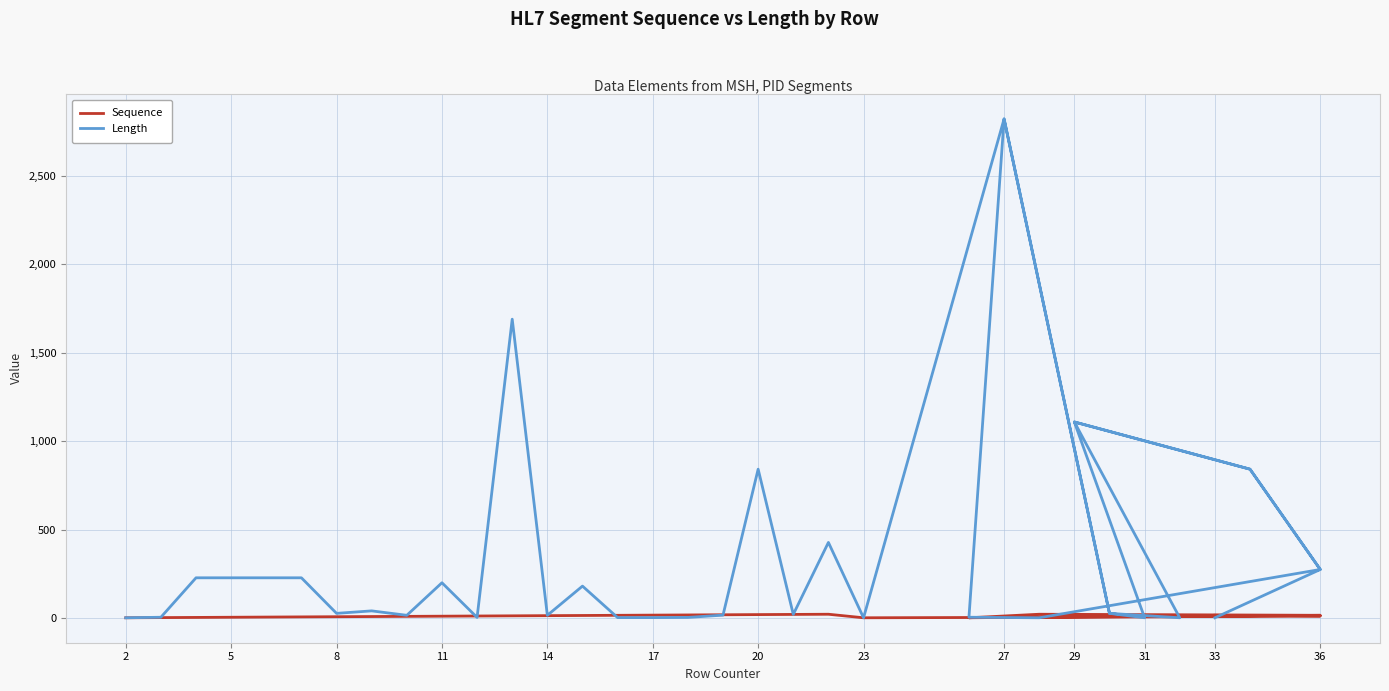

Which label corresponds to the smallest value in the chart?

2